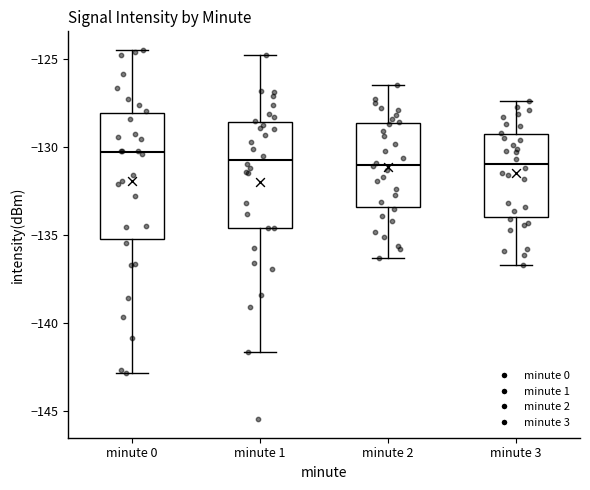

Where is the upper edge of the box for minute 0 on the y-axis? The values are not printed on the chart, so give them approximately, as read against the axis.

-128.0